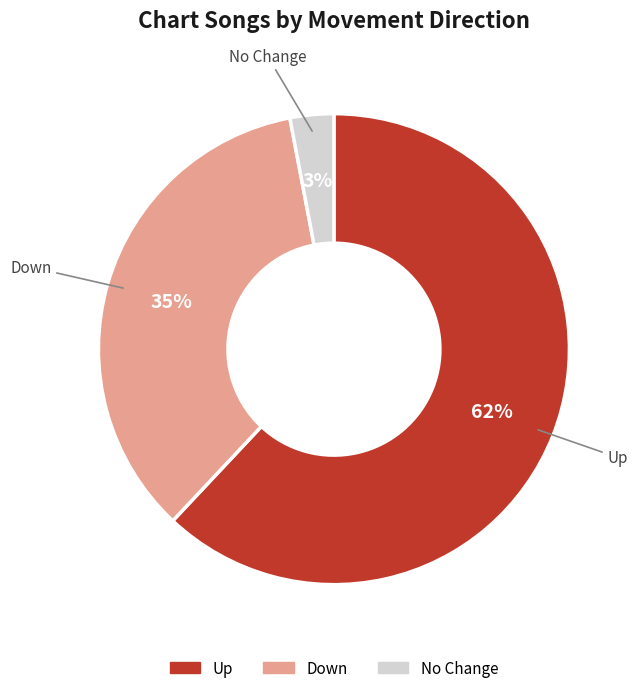

To the nearest percent, what is the difference between the largest and smallest slice percentages?

59%